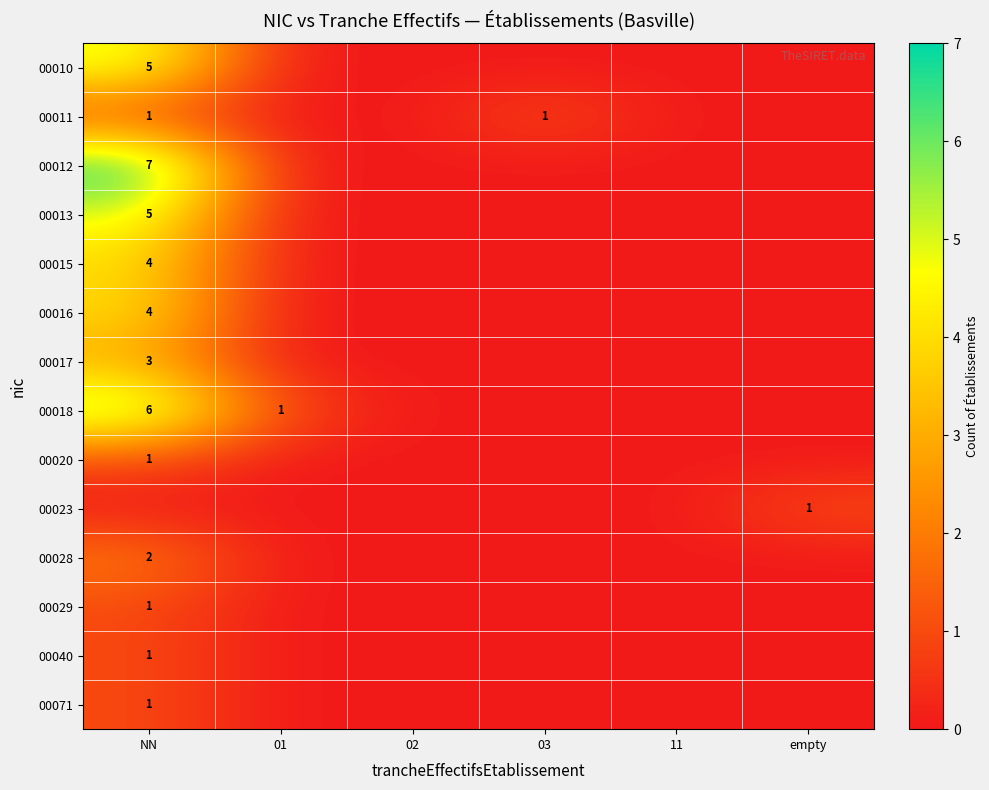

True or false: 00013 has a value of 5 at NN.

True